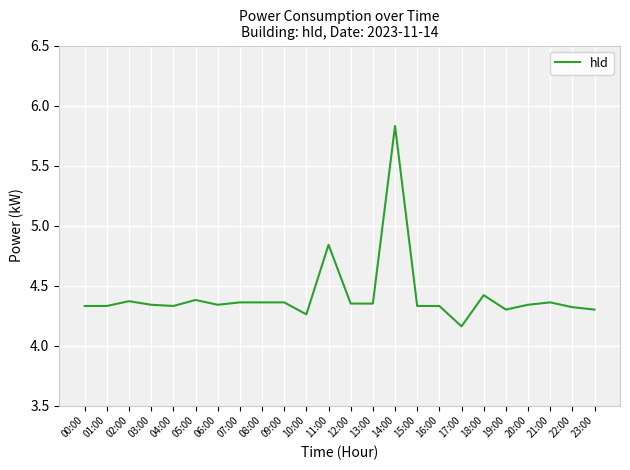

Between 17:00 and 18:00, which is larger?

18:00